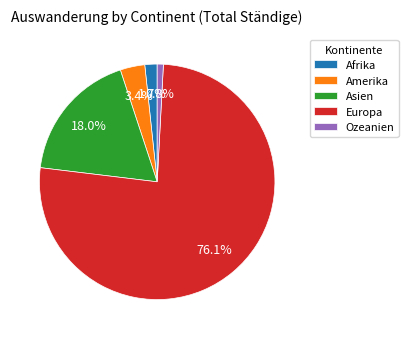

What is the largest slice in the pie chart?

Europa